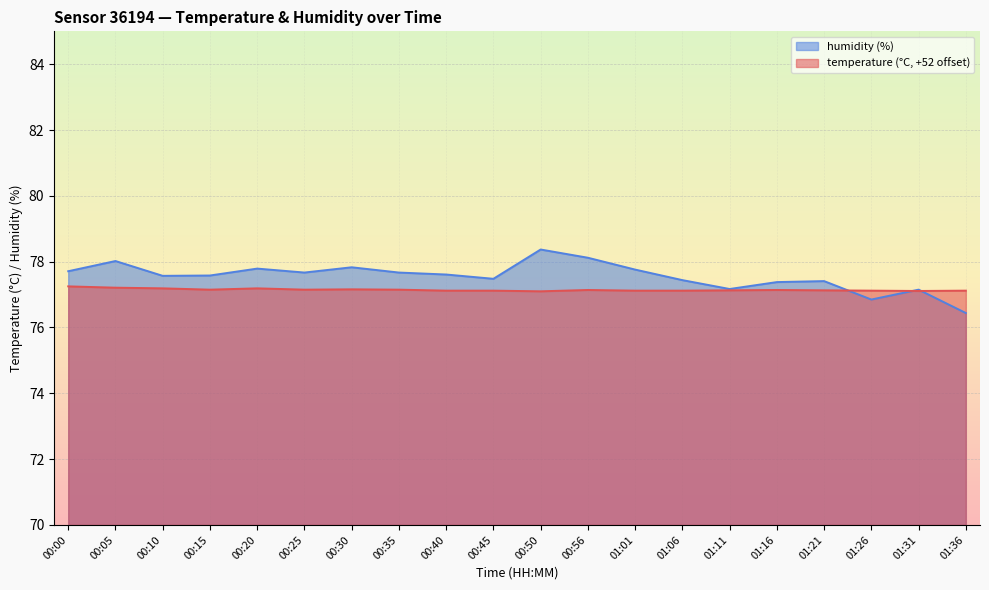

Where does the humidity series first go above 77?

00:00